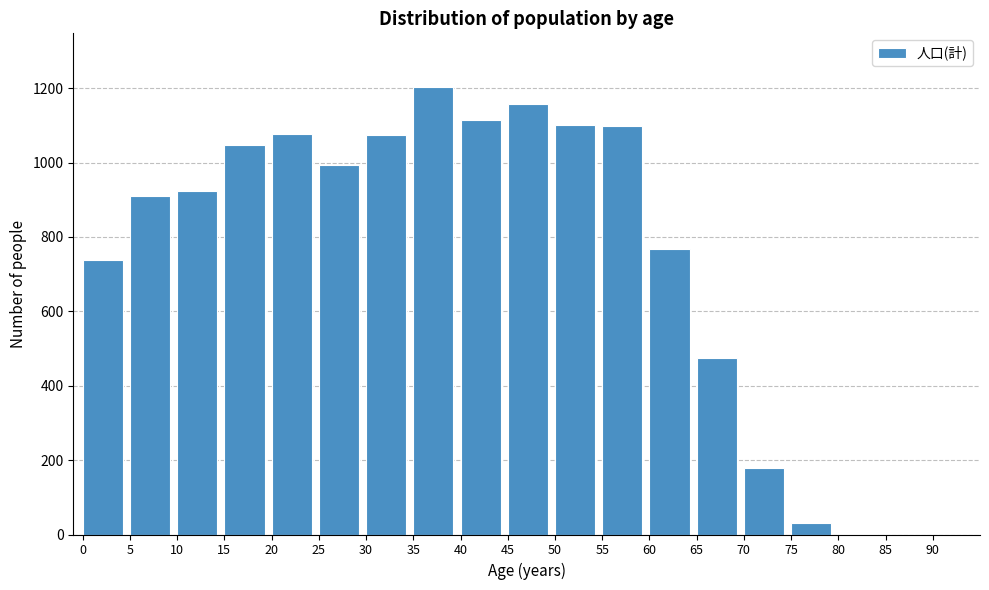

Approximately how many times larger is the value at 10 compared to 40?

0.8